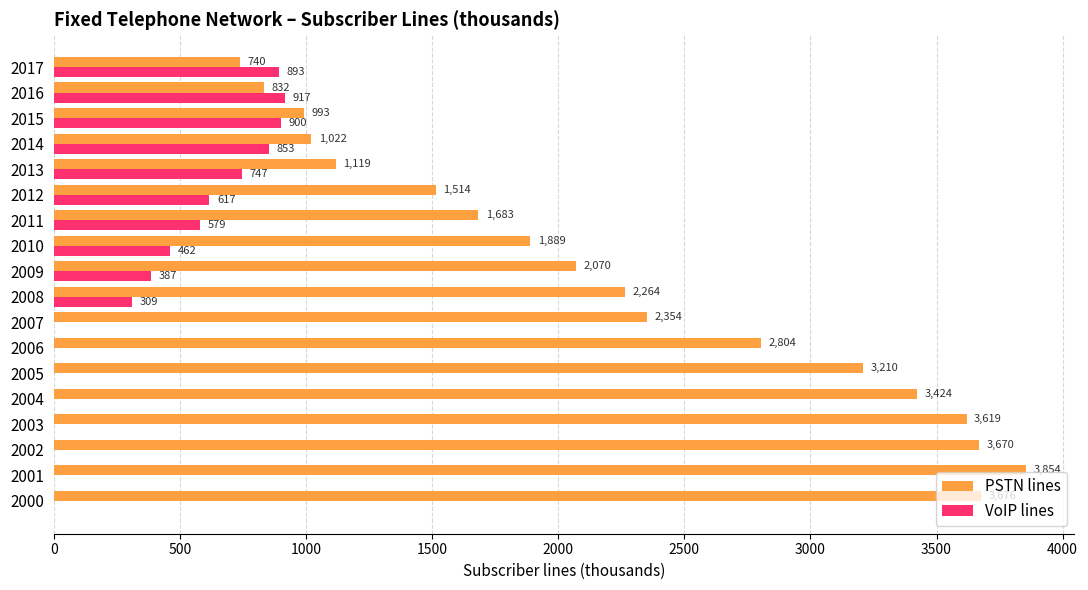

Which series has the largest range (max minus min)?

PSTN lines